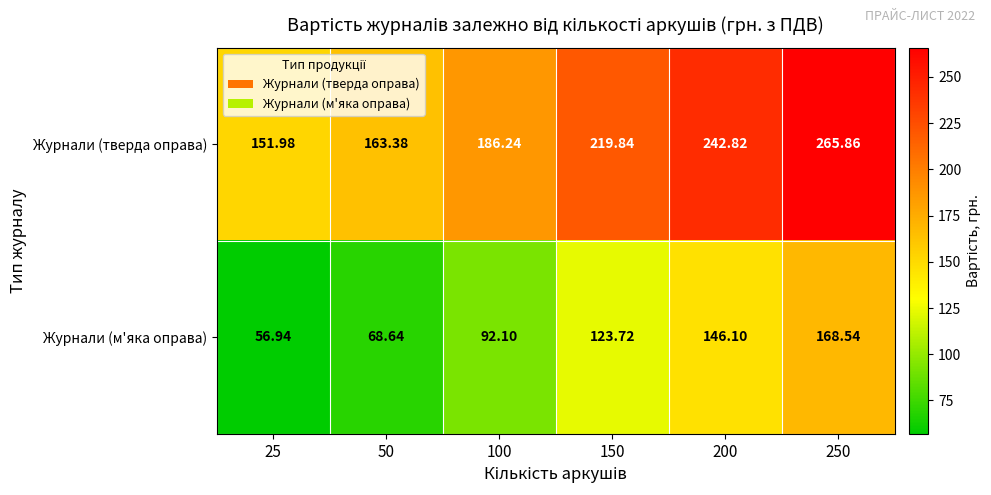

How many data points in Журнали (тверда оправа) are above 219?

3